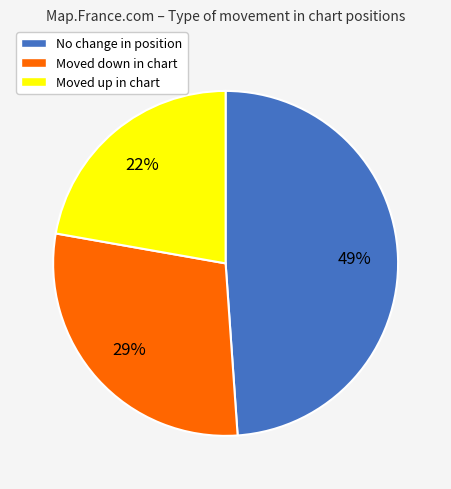

Which category has the biggest portion of the pie?

No change in position